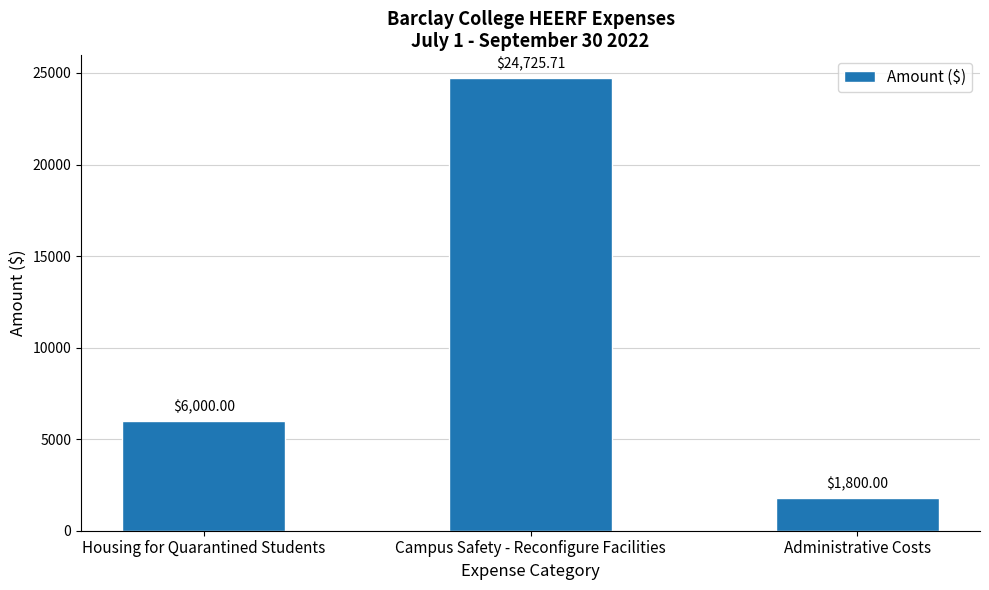

What is the value of the 3rd bar from the left?

1800.0